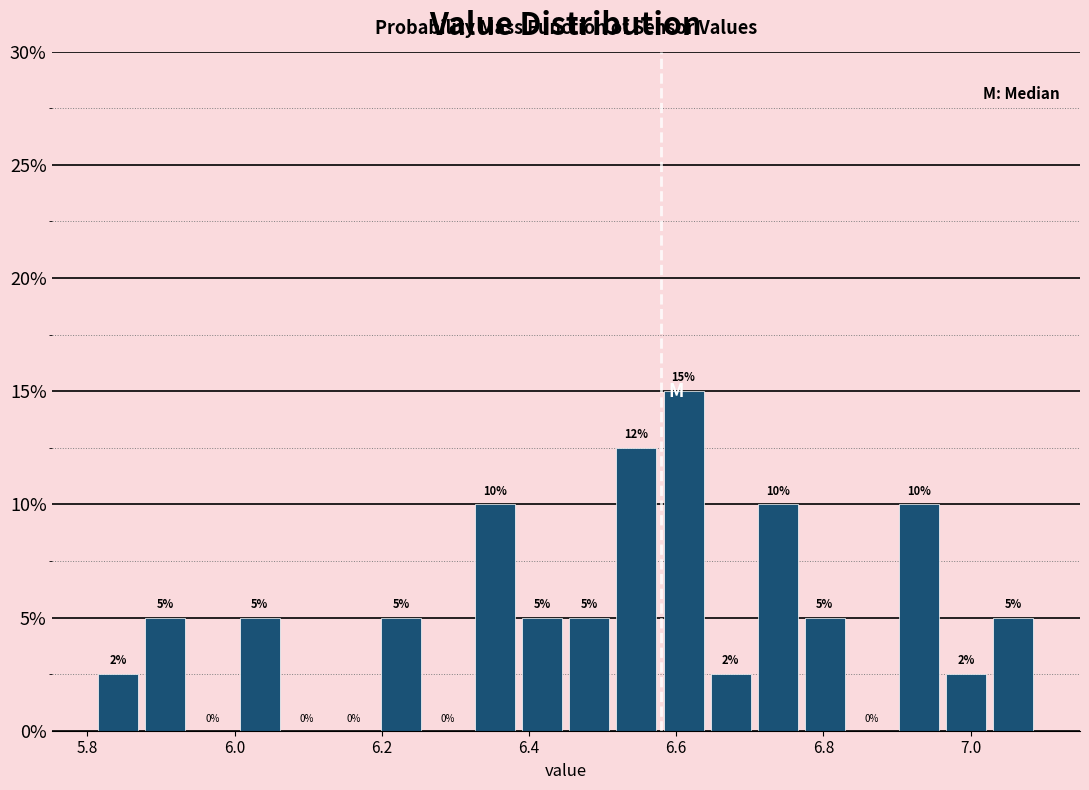

Around what value on the x-axis is the tallest bar? Give the approximate position of its centre, as read against the axis.

6.62